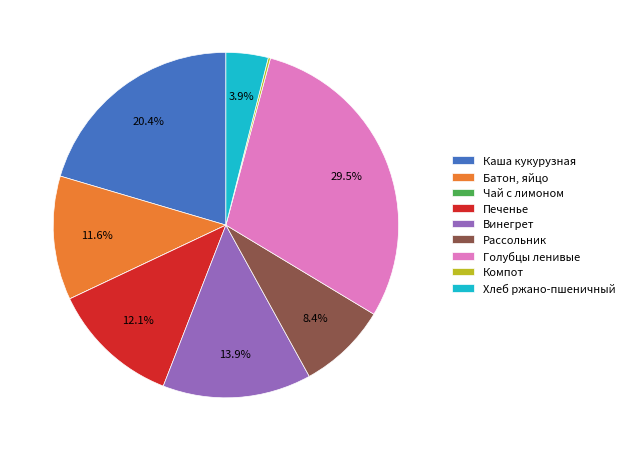

Is Голубцы ленивые the majority of the pie?

No